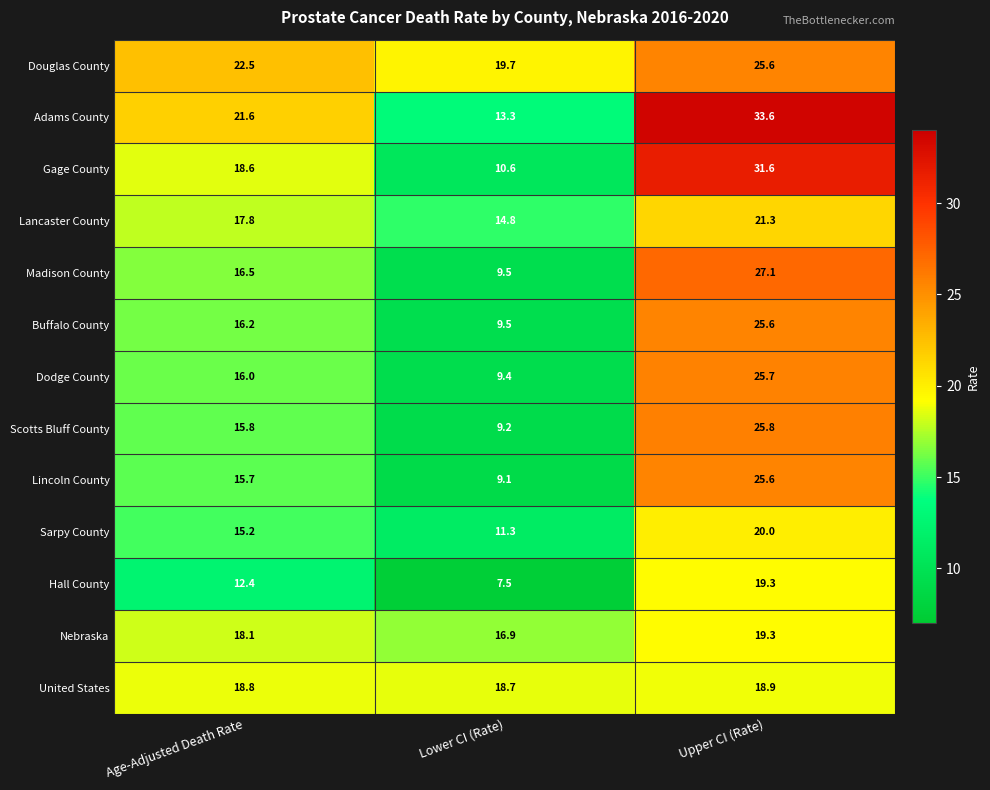

At which category does the chart reach its minimum across all series?

Lower CI (Rate)